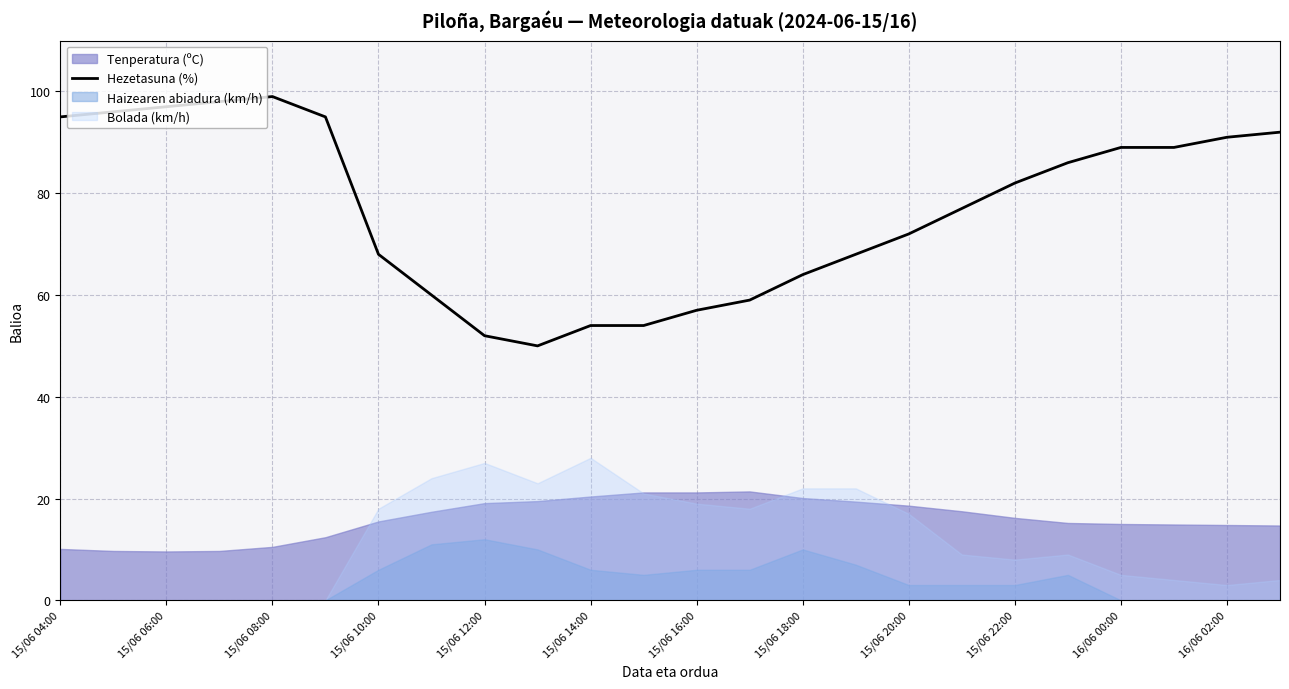

How many interior local valleys (lower than both neighbors) does the data have?

1